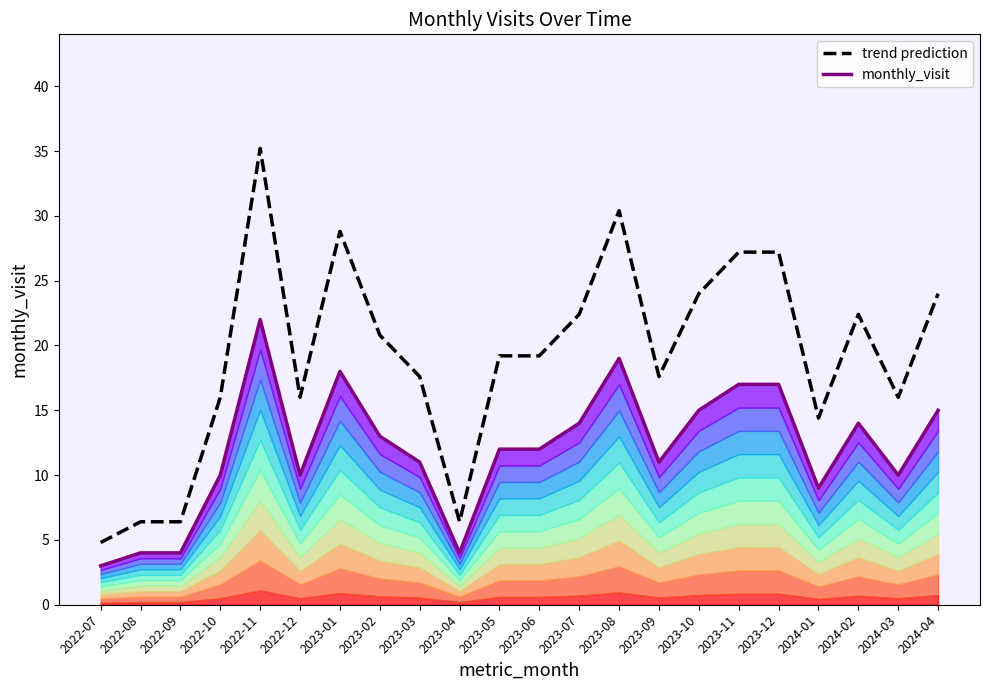

Which series has the largest range (max minus min)?

trend prediction